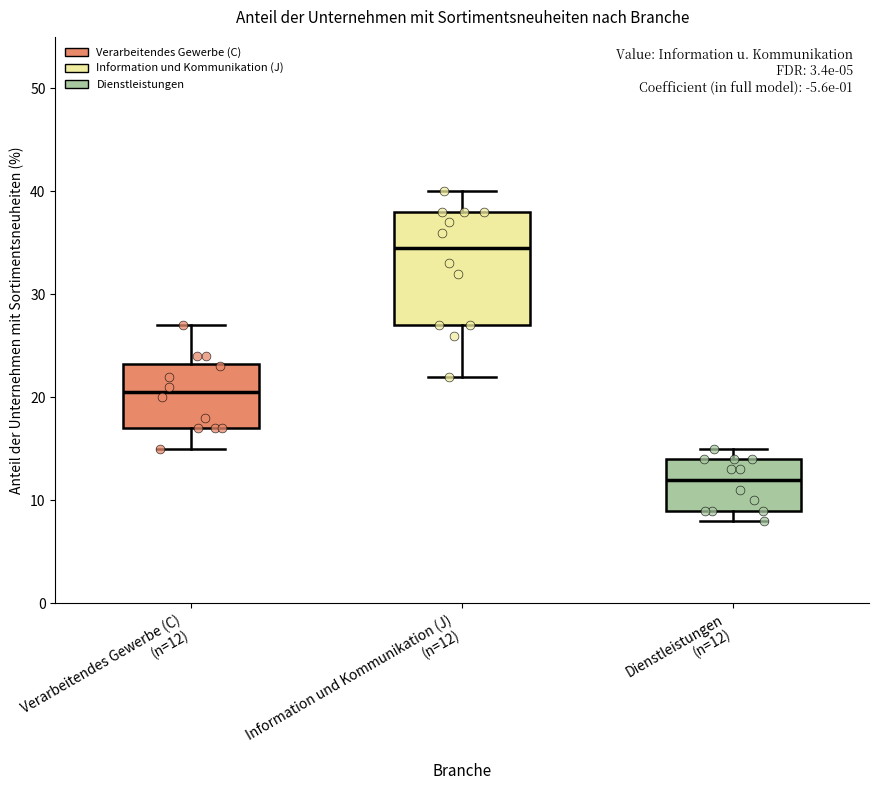

Where is the upper edge of the box for Verarbeitendes Gewerbe (C) (n=12) on the y-axis? The values are not printed on the chart, so give them approximately, as read against the axis.

23